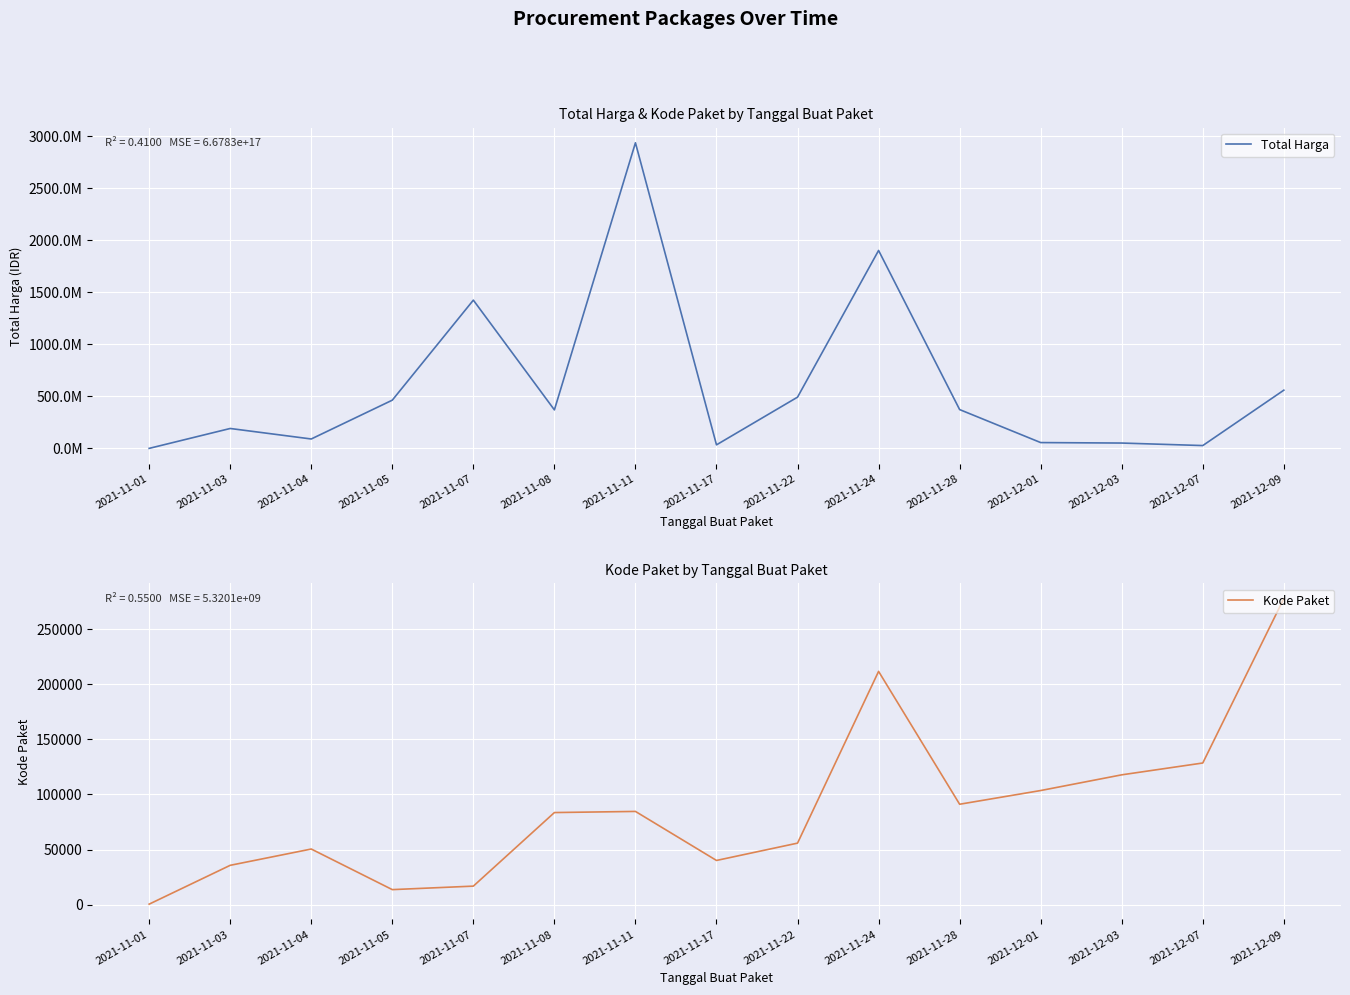

What is the label of the 4th point from the right?

2021-12-01